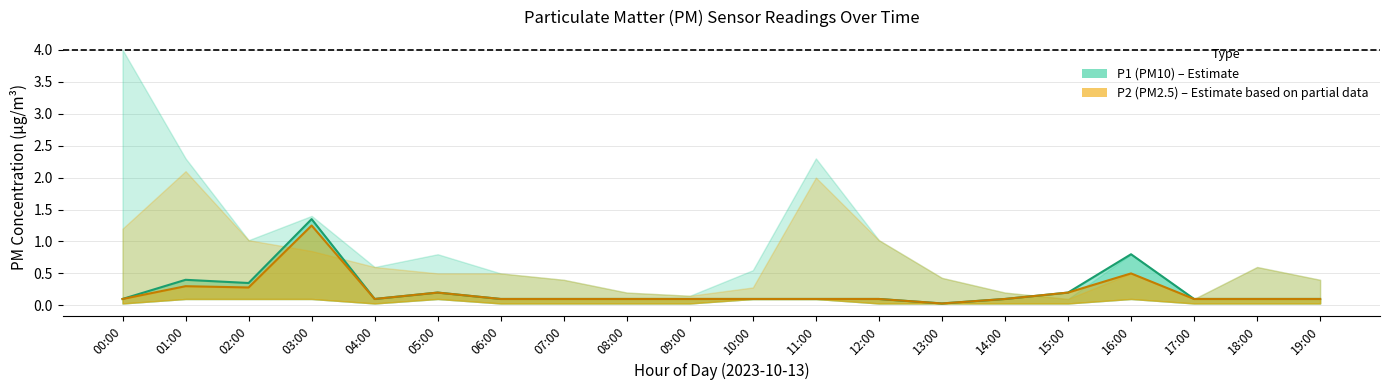

True or false: P1 (PM10) median and P2 (PM2.5) median cross at least once.

False